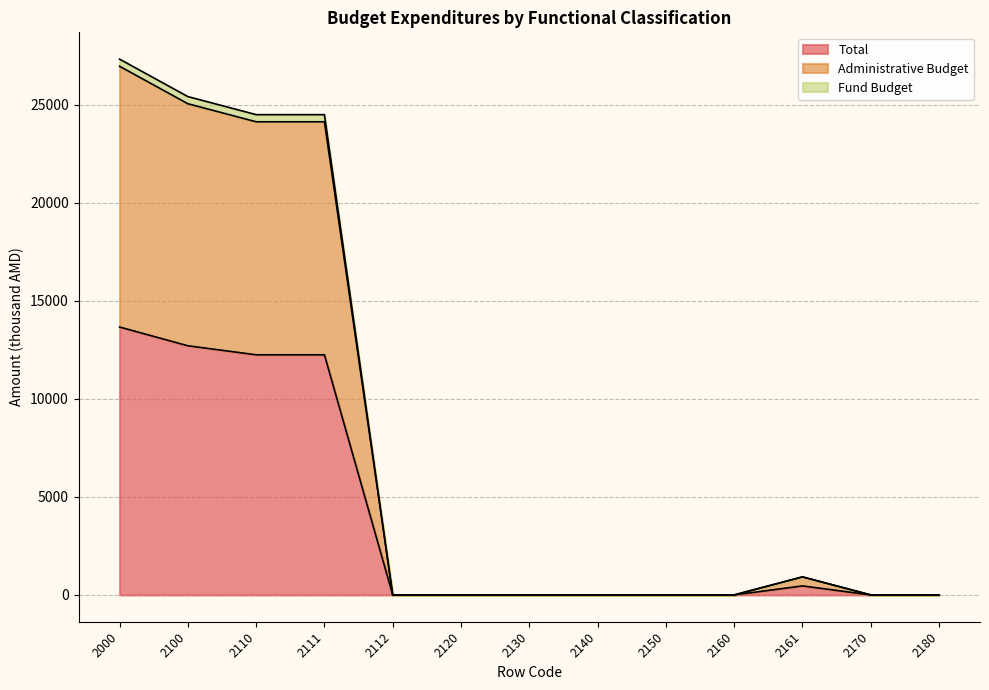

True or false: Fund Budget has a value of -13546.0 at 2160.

False